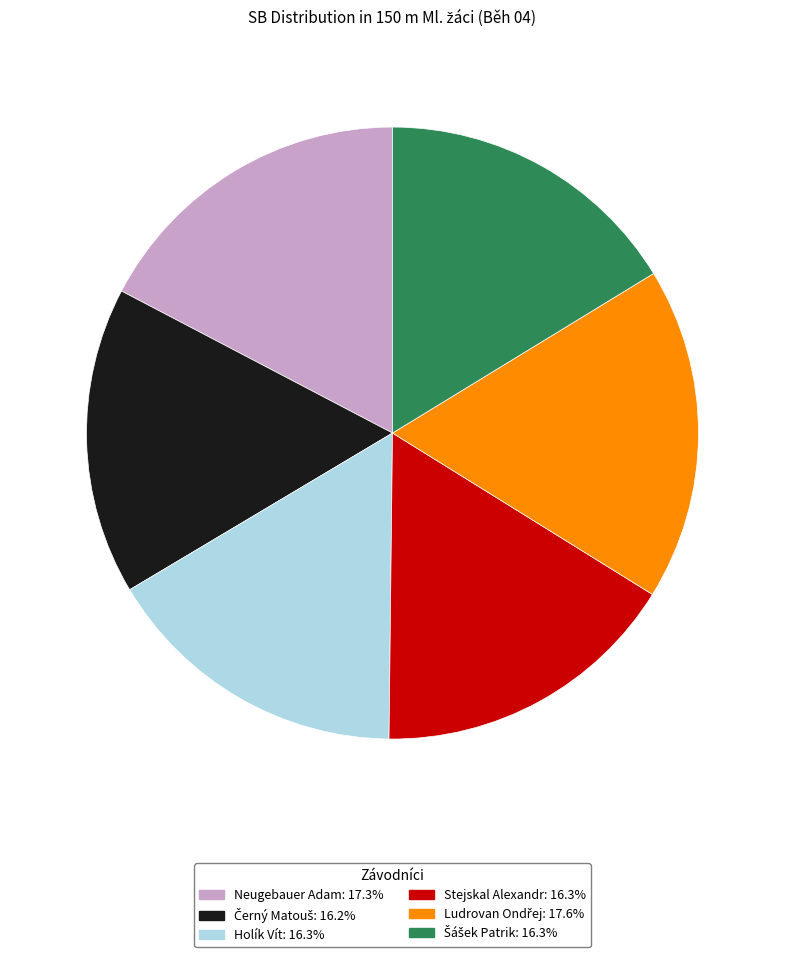

Is Stejskal Alexandr the majority of the pie?

No